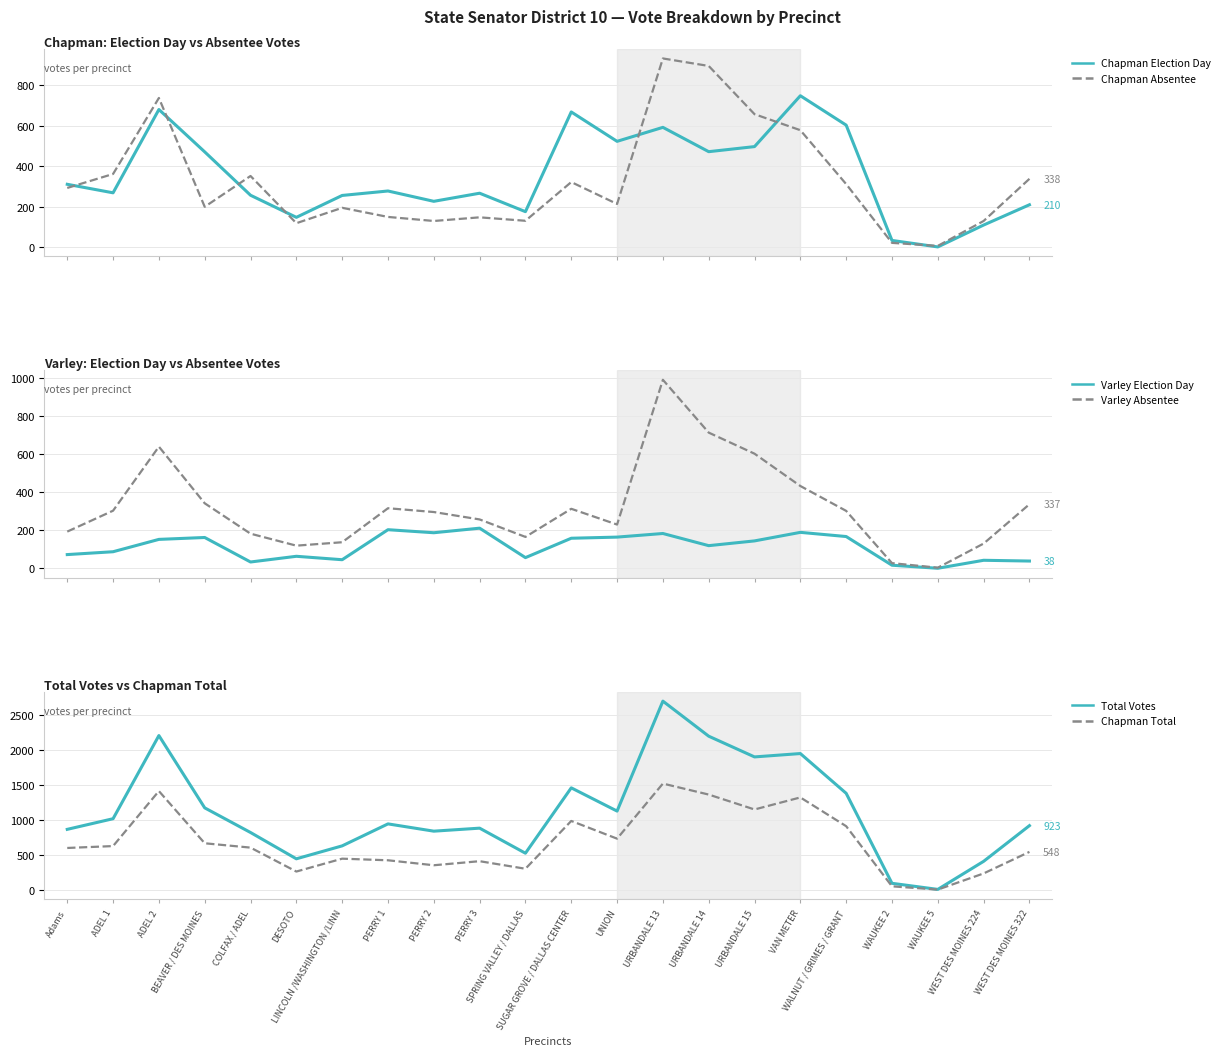

Is it true that Chapman Absentee equals 268 at PERRY 1?

False